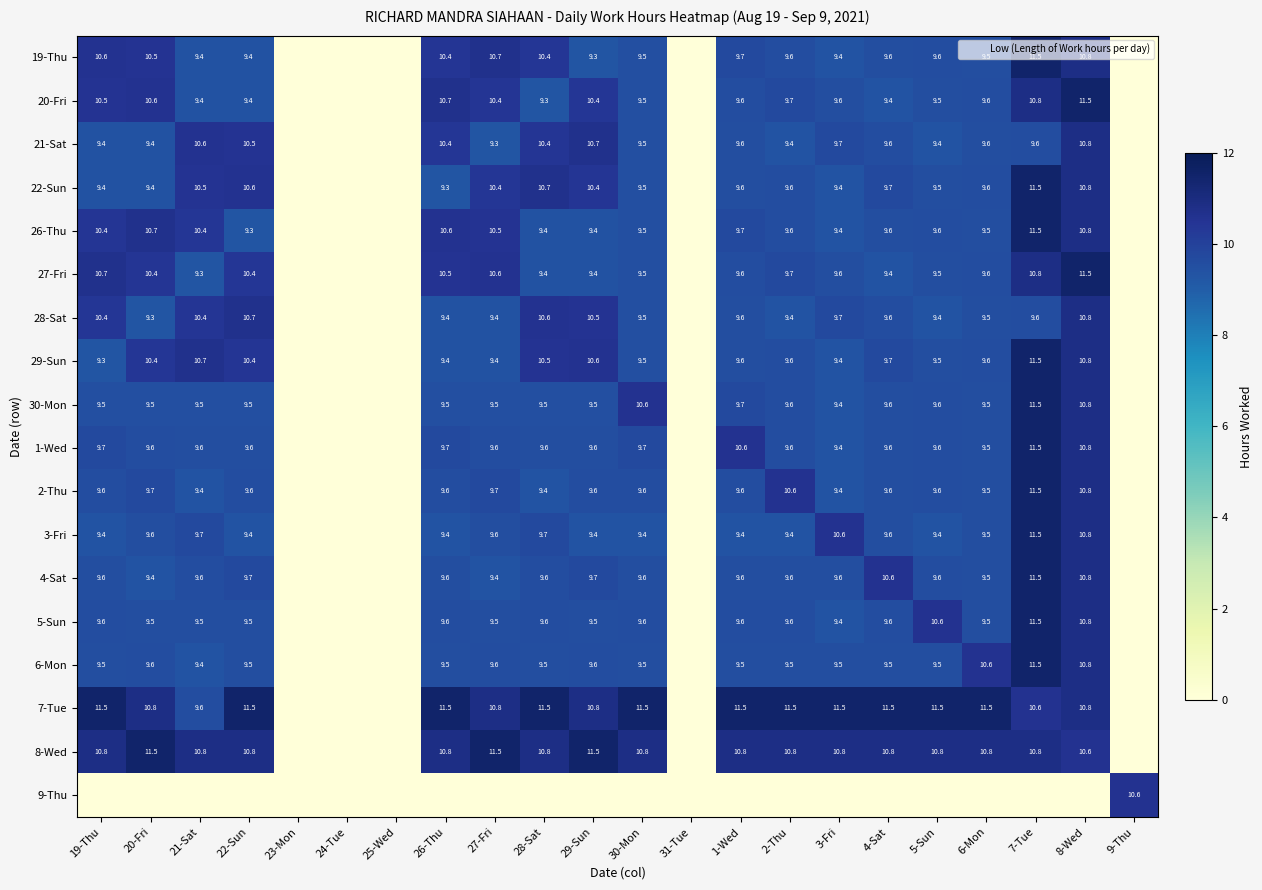

What is the sum of the 26-Thu values at 22-Sun and 26-Thu?

19.9